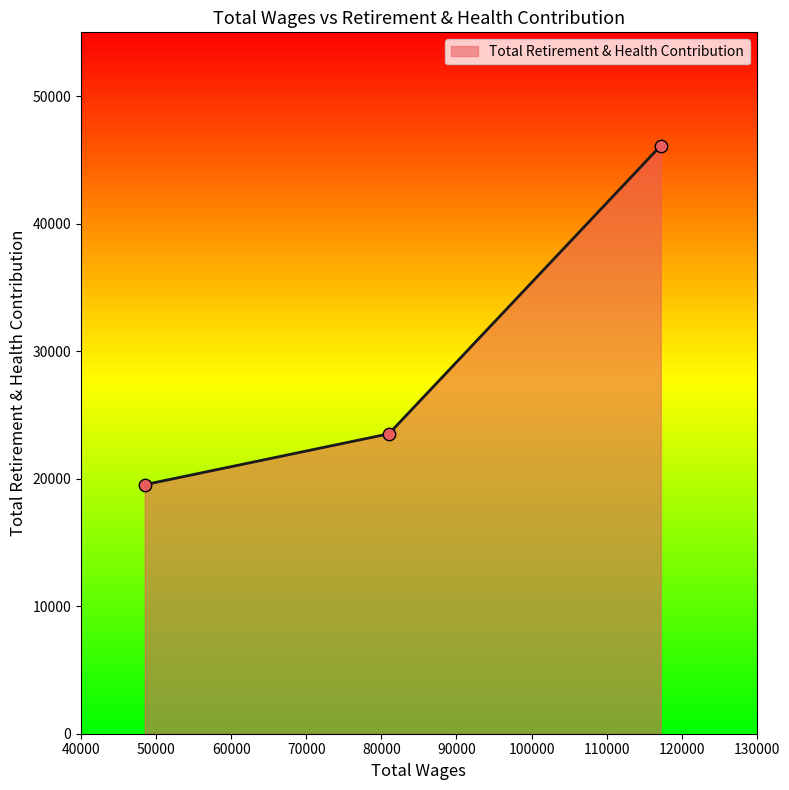

What is the change in value from 117201.0 to 48492.0?

-26576